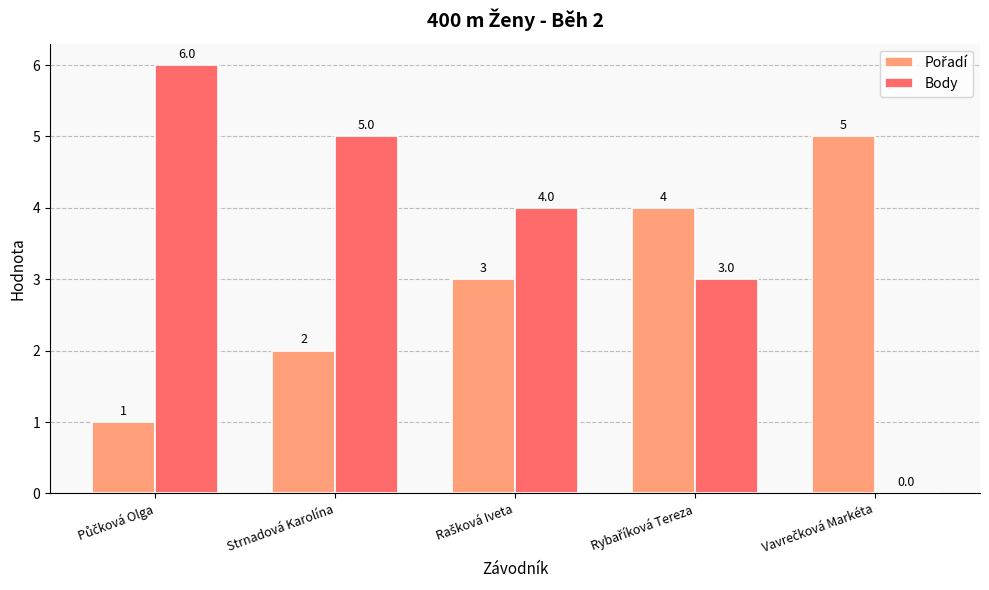

Which series has the largest total across all categories?

Body